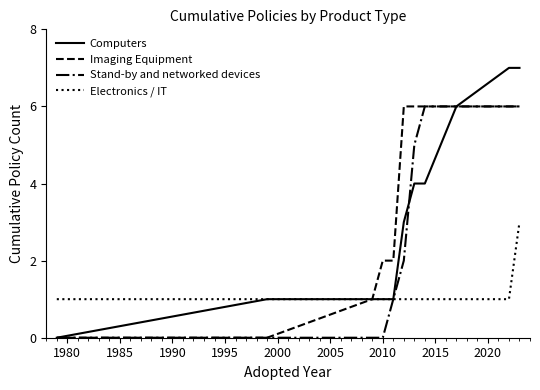

Which series has the widest spread of values?

Computers